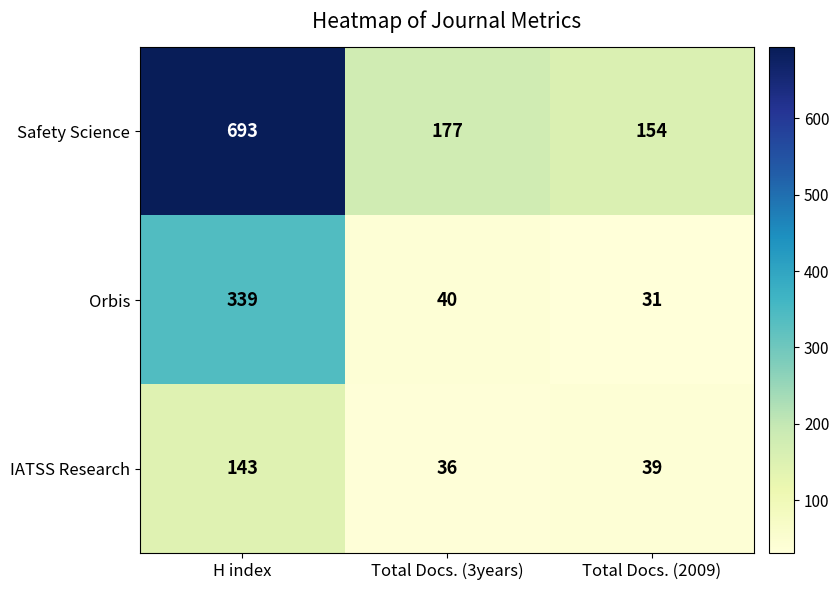

What is the maximum value for Orbis?

339